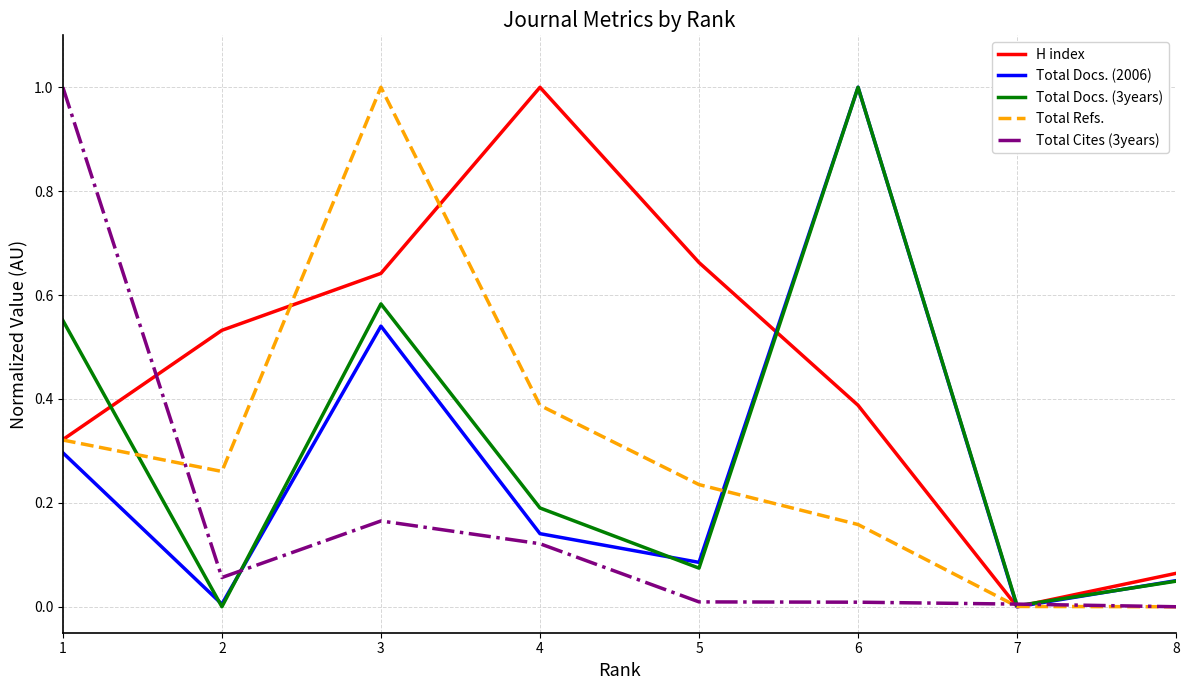

At which label does Total Refs. reach its peak?

3